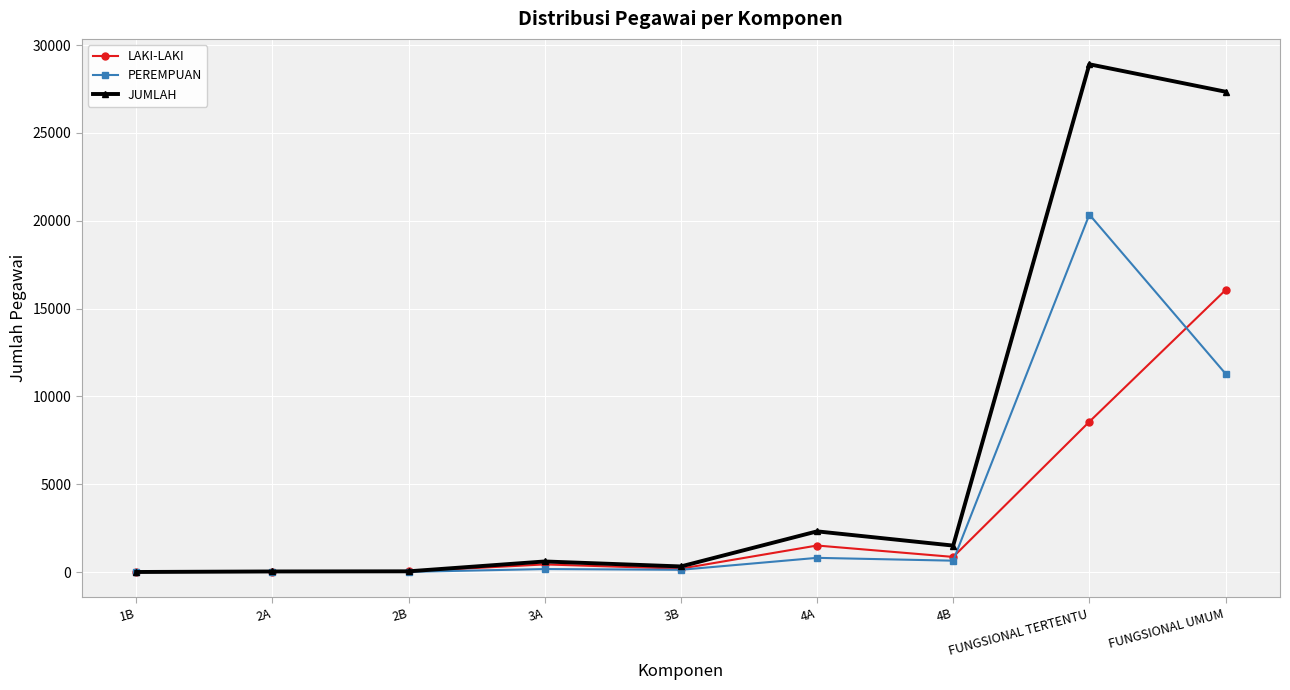

What position from the left is FUNGSIONAL UMUM?

9